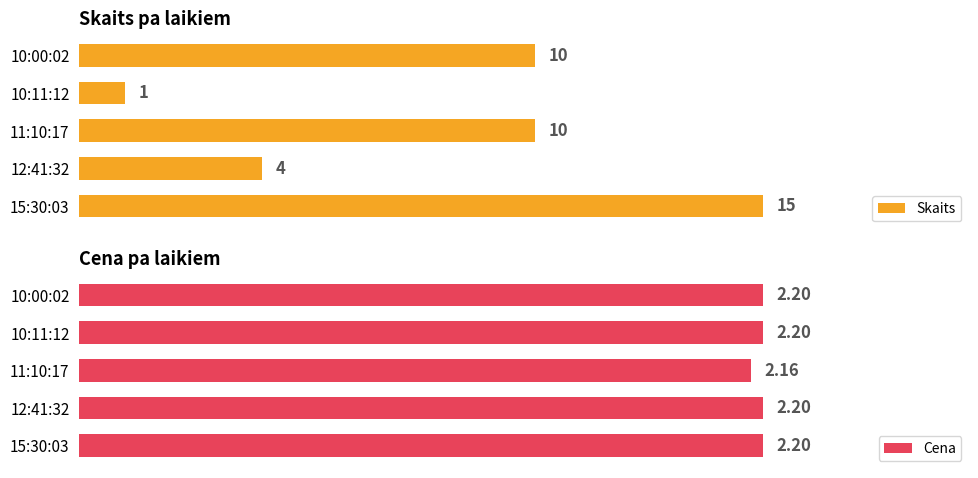

At which label does Skaits reach its minimum?

10:11:12